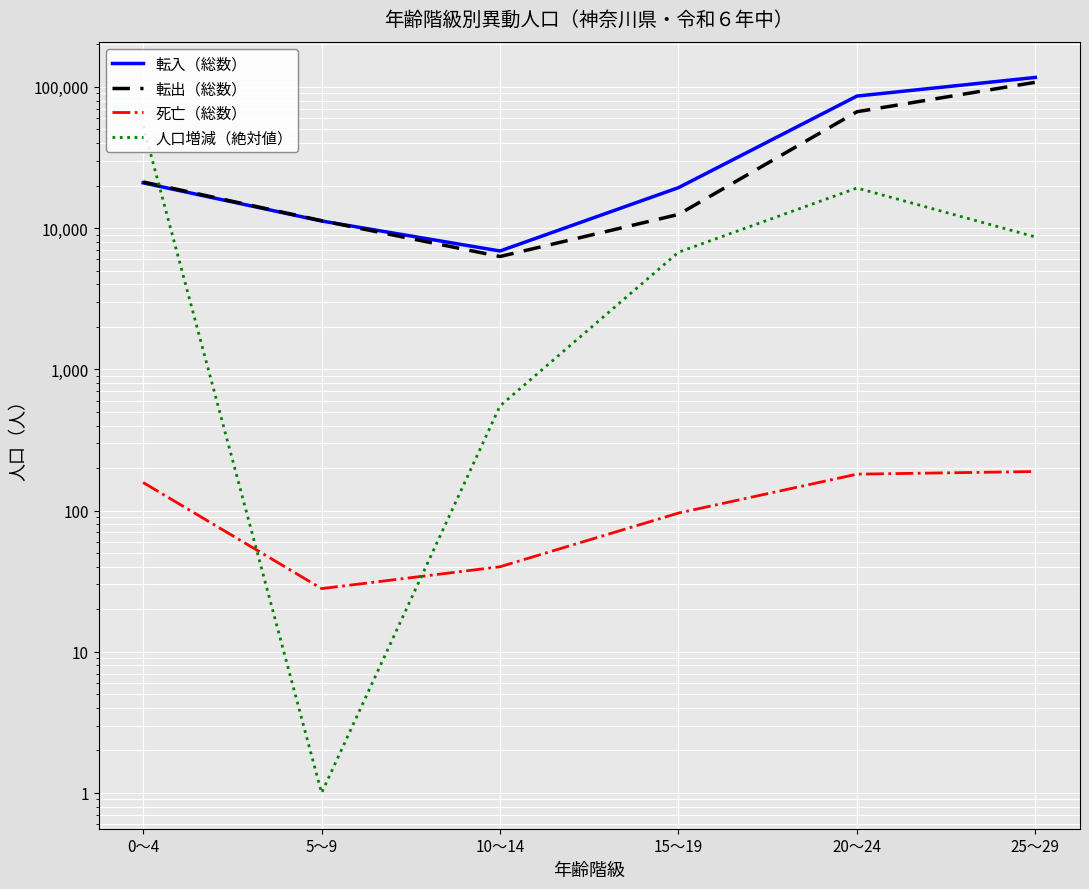

The 死亡（総数） series shows 38 at 15～19. True or false?

False